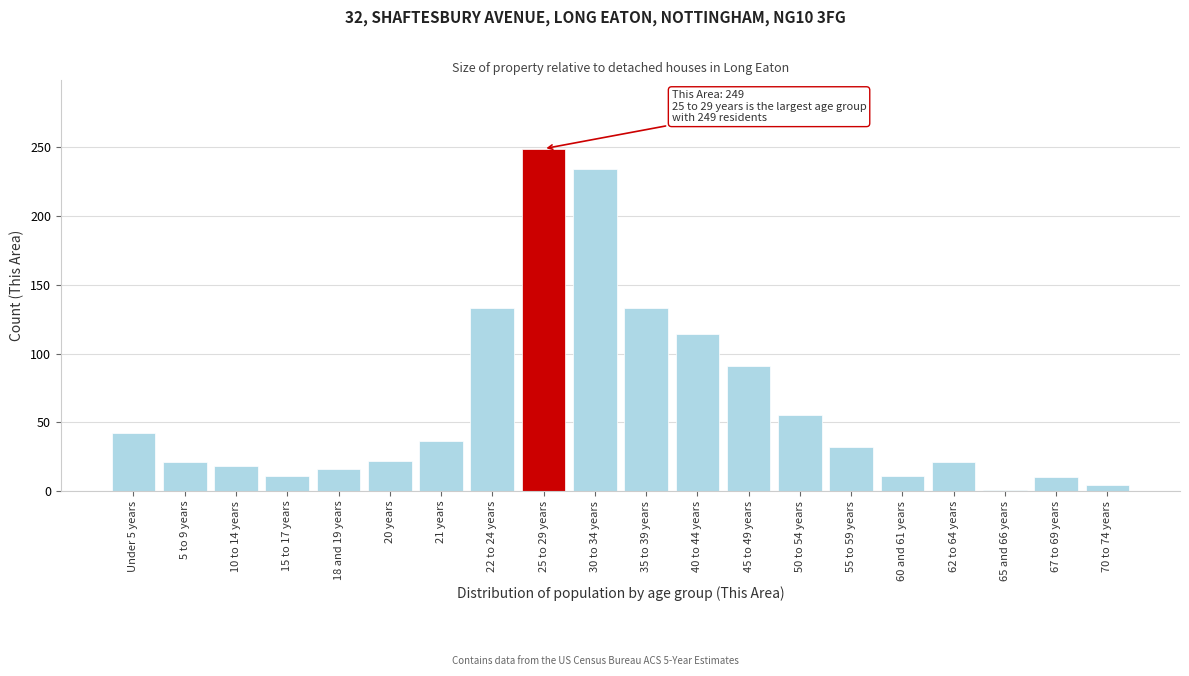

What is the ratio of the value at 10 to 14 years to the value at 18 and 19 years?

1.1